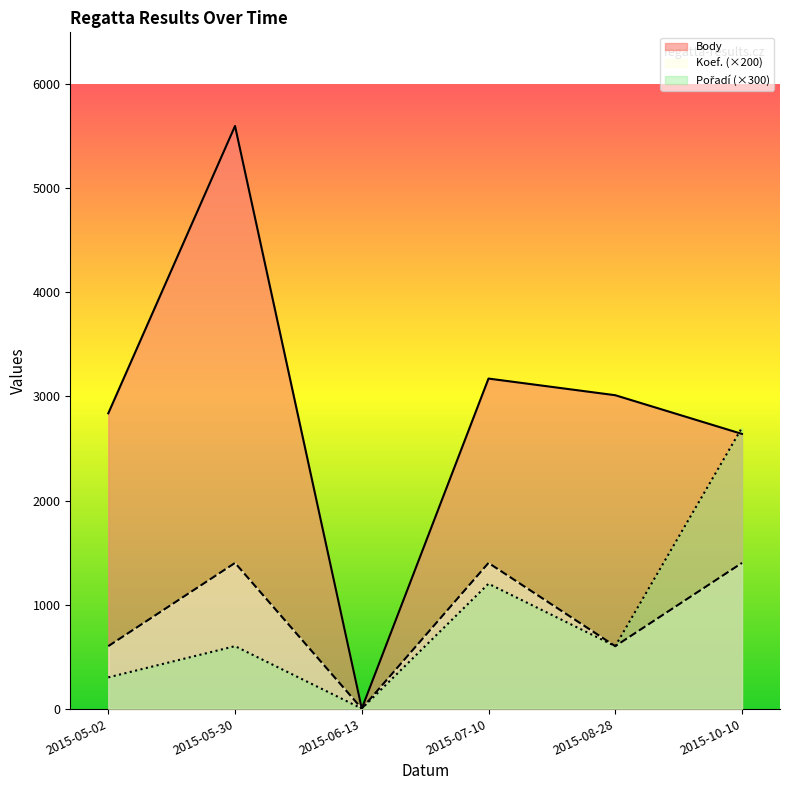

At which label does Body first exceed 3012?

2015-05-30